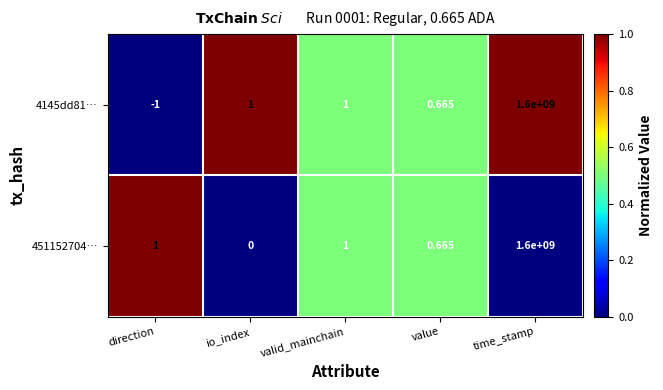

Which series has the largest total across all categories?

451152704…